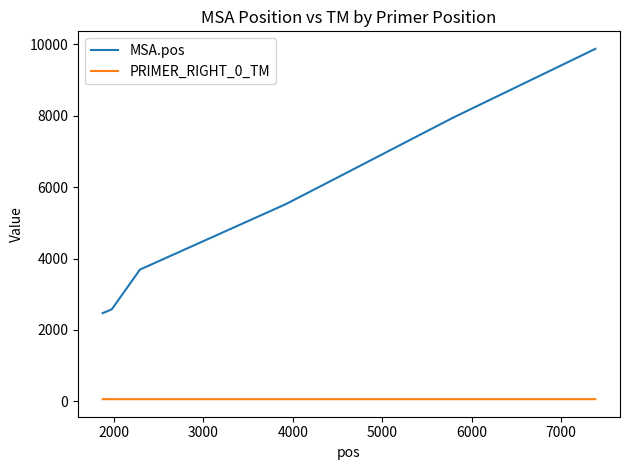

What is the difference between the maximum and minimum values in the MSA.pos series?

7406.0